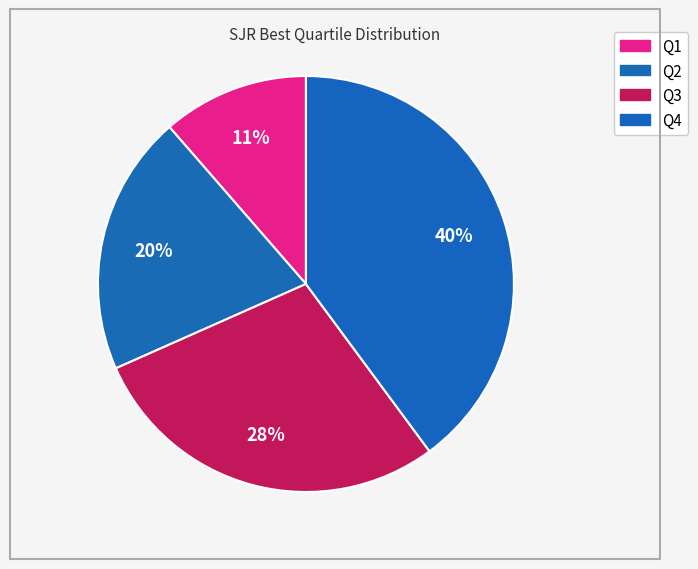

How many segments does this pie chart have?

4